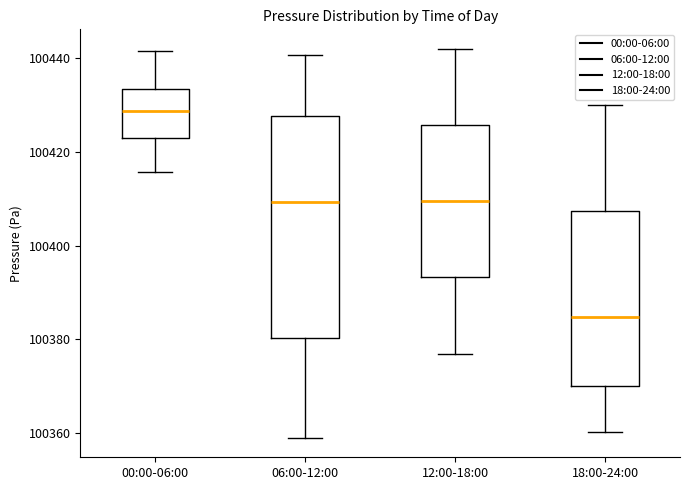

Which box has the highest median line?

00:00-06:00